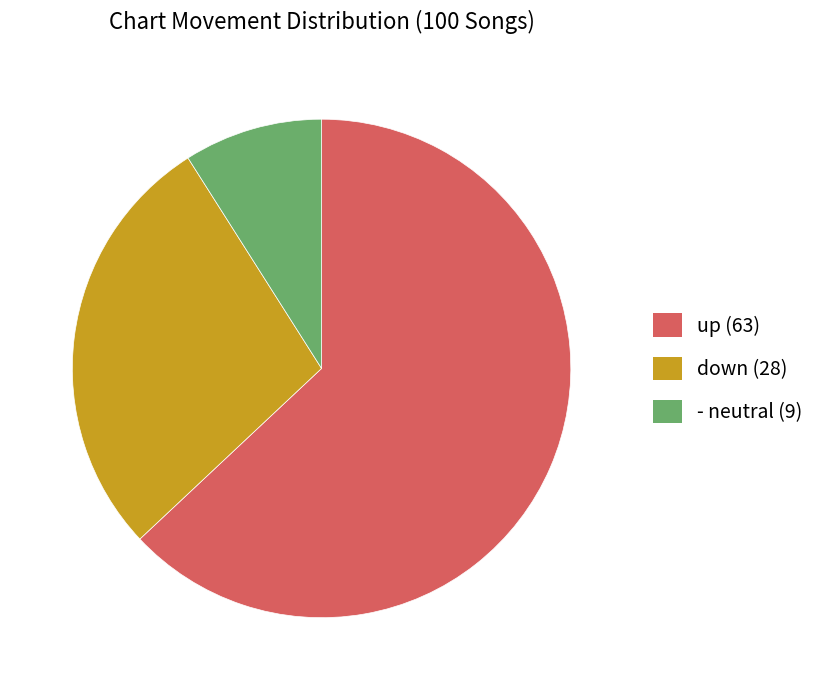

Count the number of slices in the pie.

3